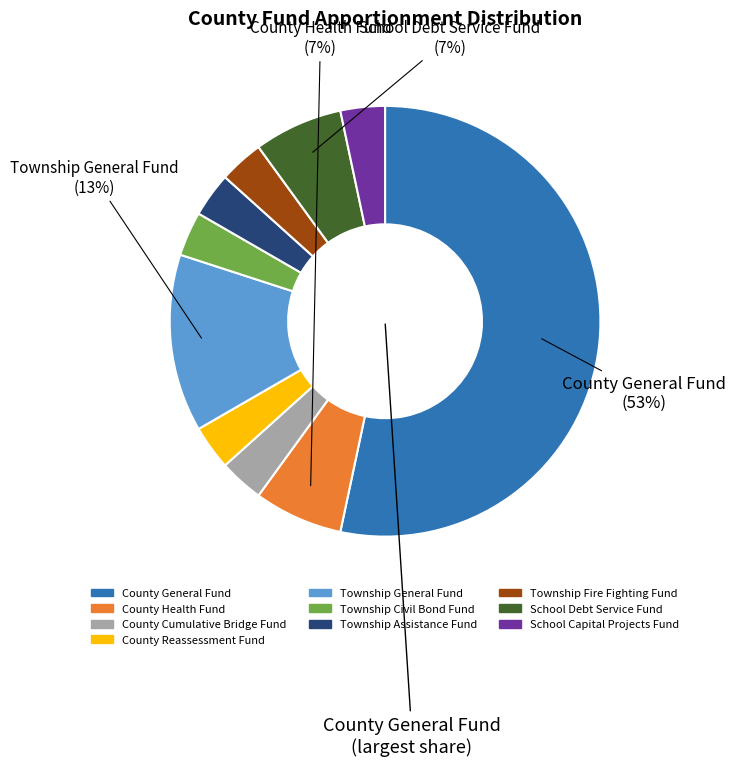

Does any single category account for the majority?

Yes